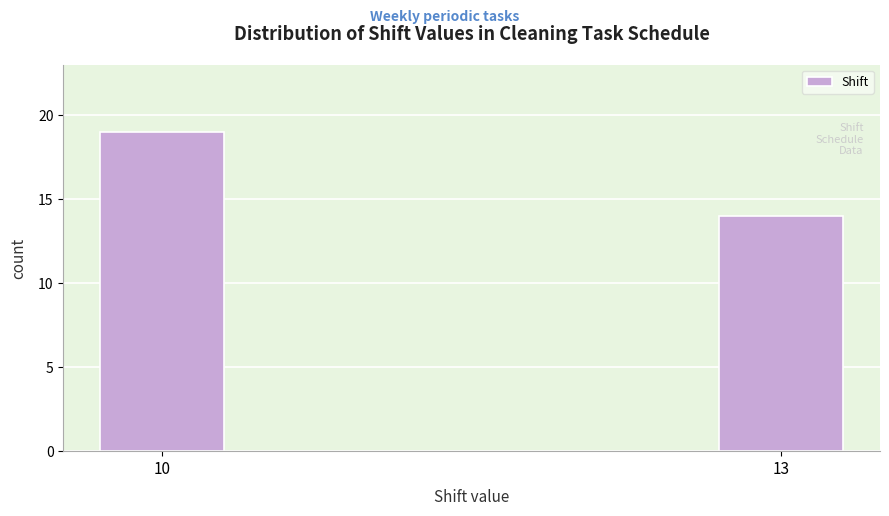

Reading right to left, transcribe all the data shown in this chart.

13=14	10=19